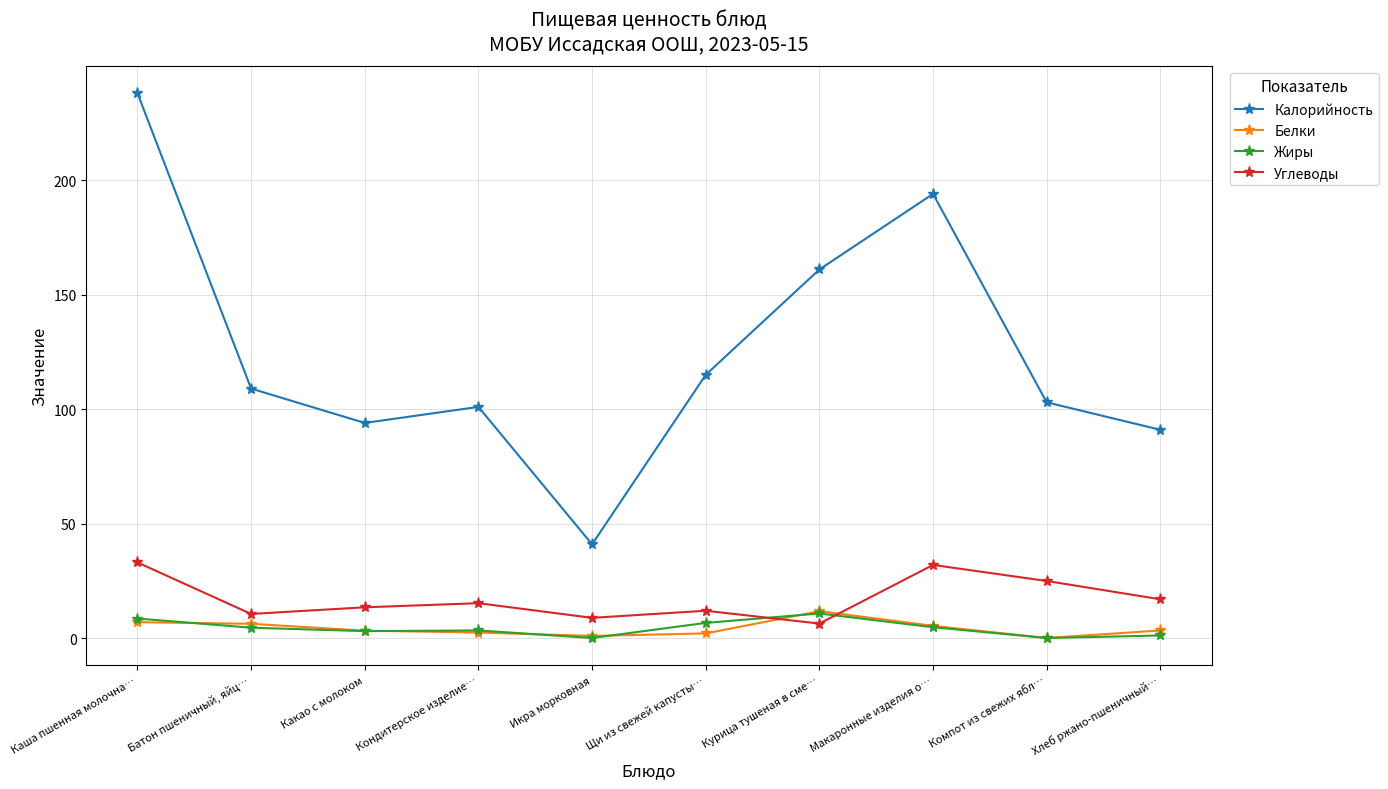

Is the value of Углеводы at Компот из свежих ябл… greater than the value of Жиры at Макаронные изделия о…?

Yes